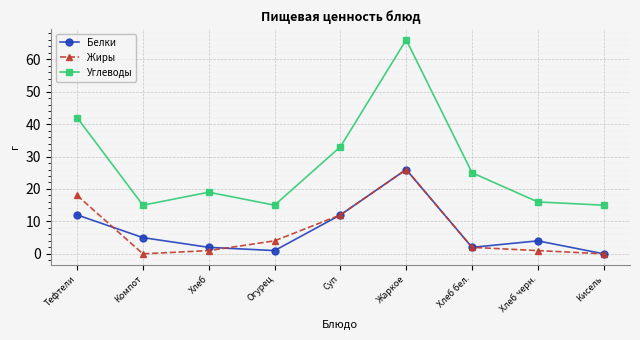

What is the label of the 5th point from the right?

Суп